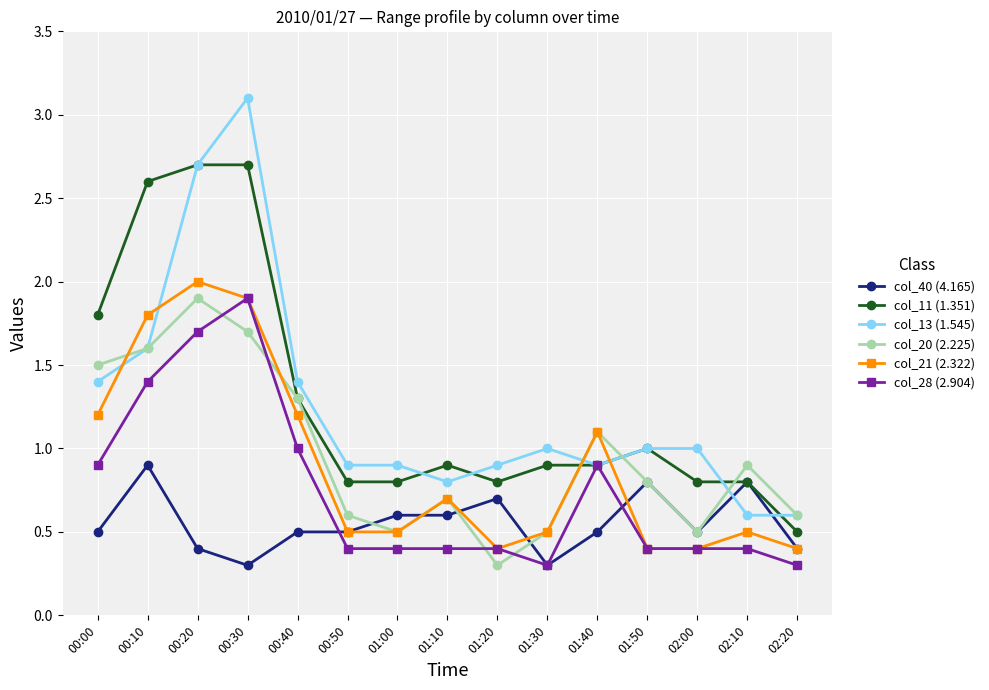

The col_20 (2.225) series shows 0.7 at 01:00. True or false?

False